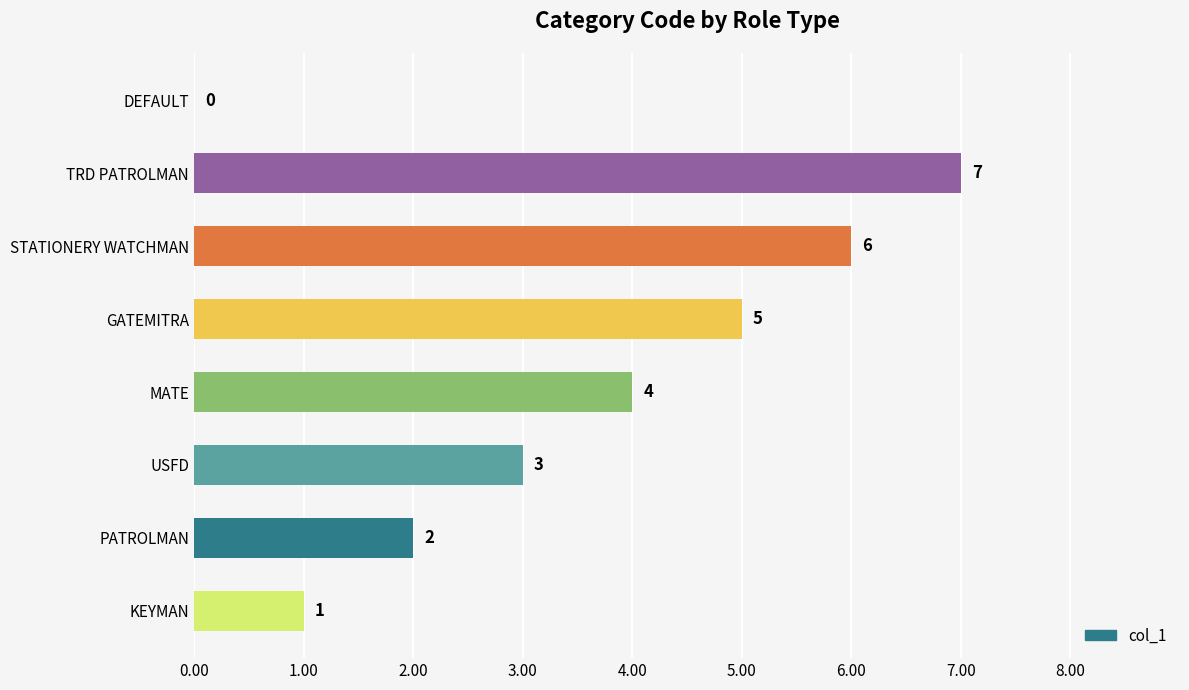

True or false: the data shows 3 at USFD.

True